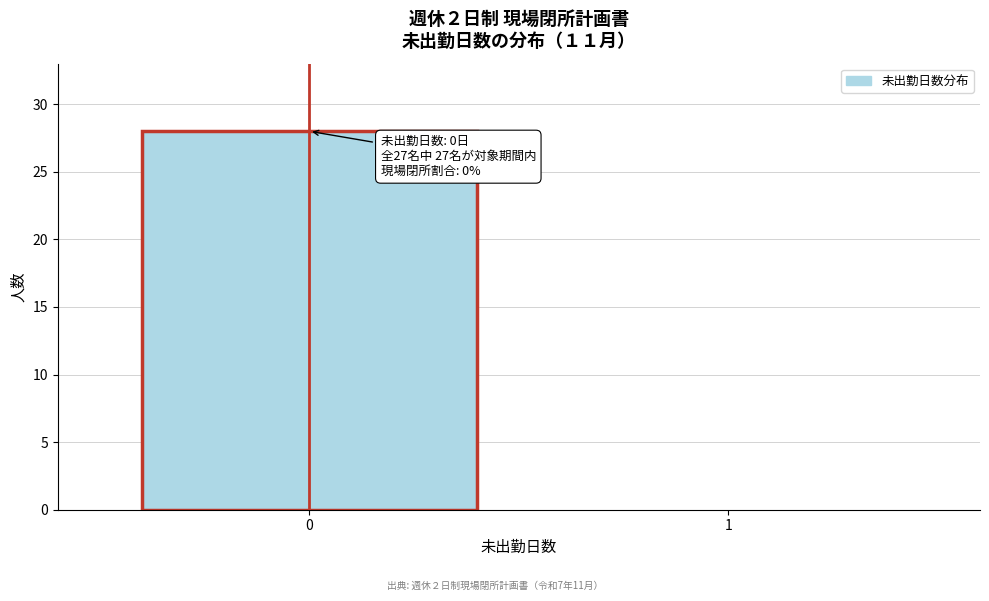

Reading left to right, list all the values displayed in this chart.

0=28	1=0